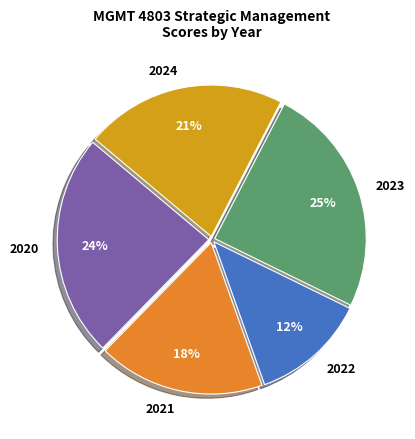

Does 2023 account for over 50% of the chart?

No